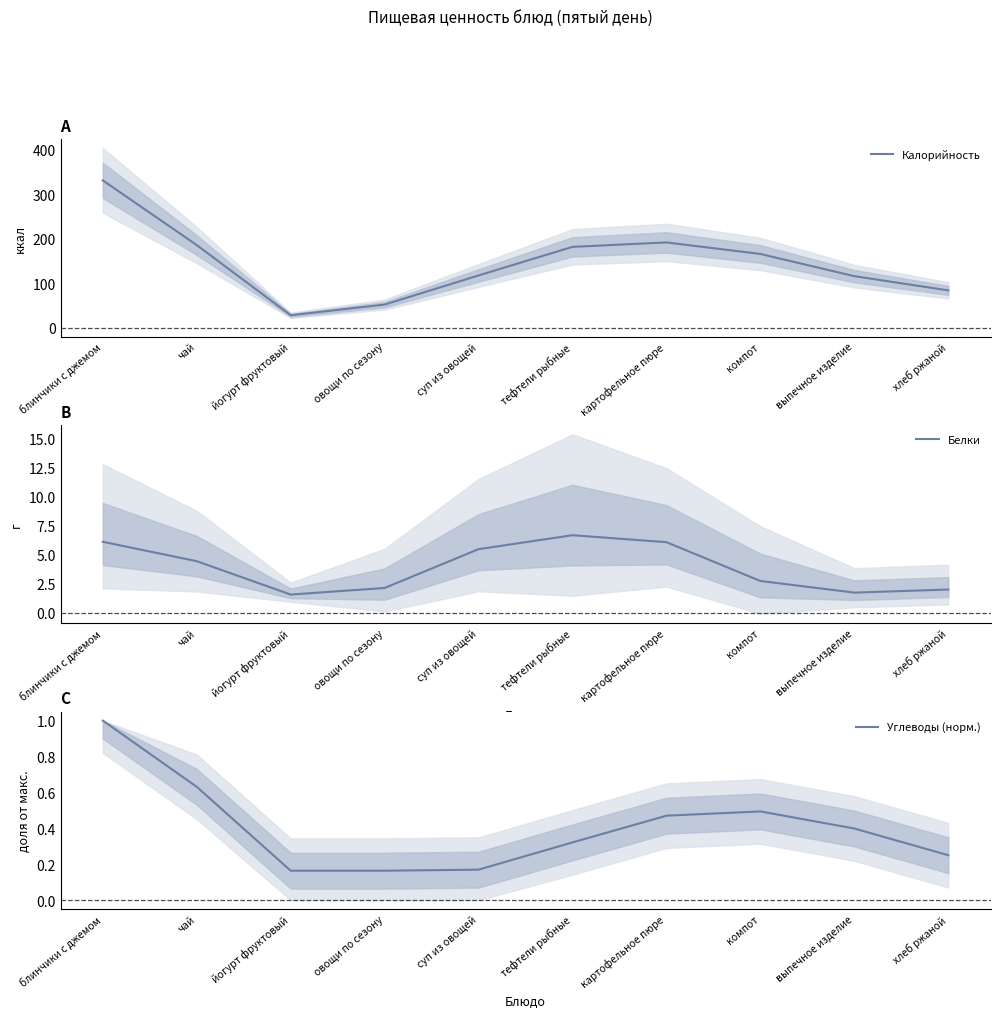

Is it true that Калорийность equals 83.7 at хлеб ржаной?

True